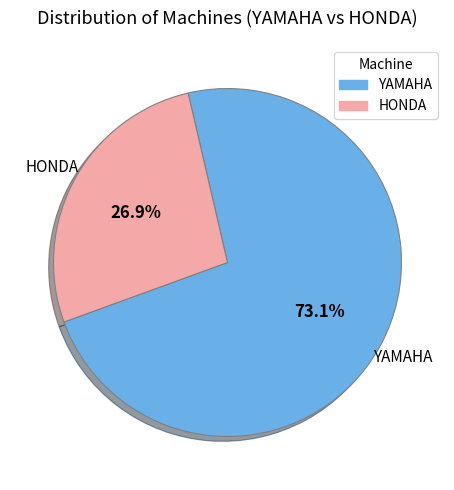

To the nearest percent, what is the difference between the largest and smallest slice percentages?

46%